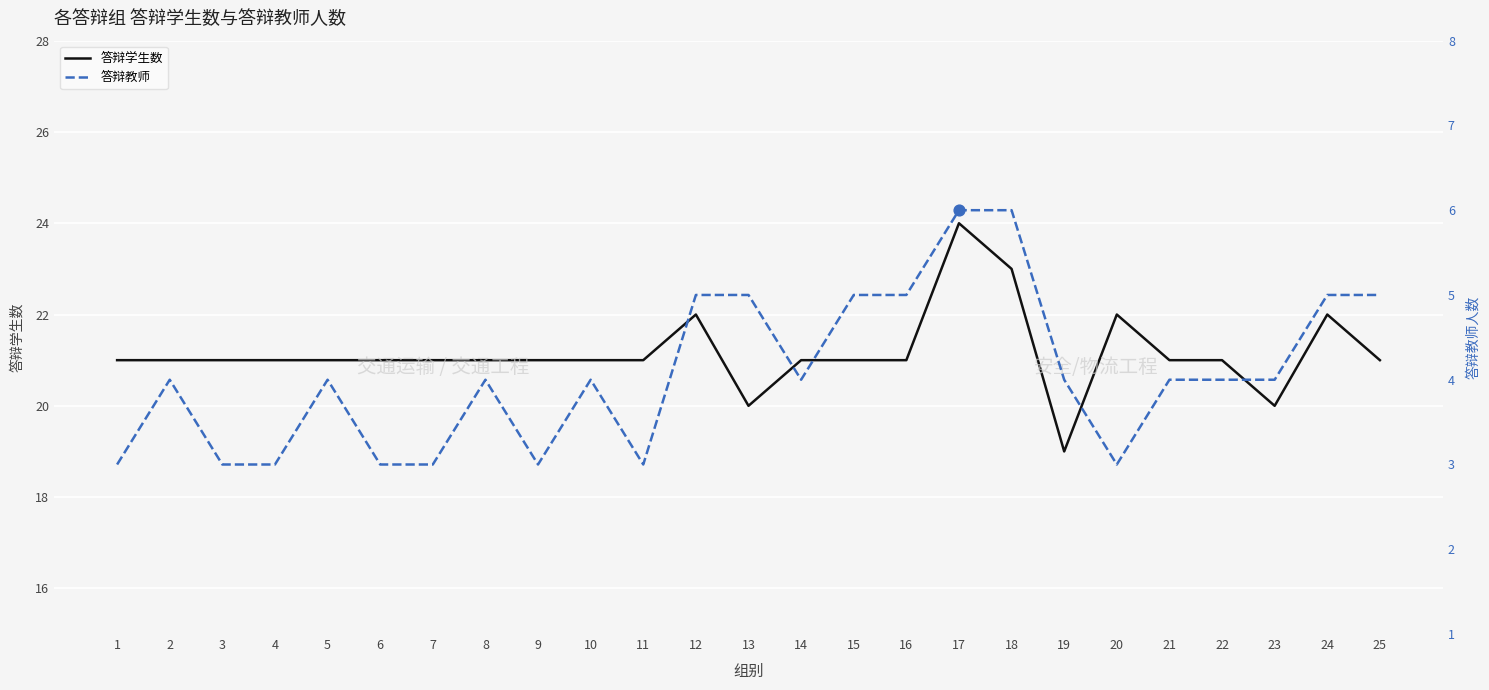

What is the total value across all series at 20?

25